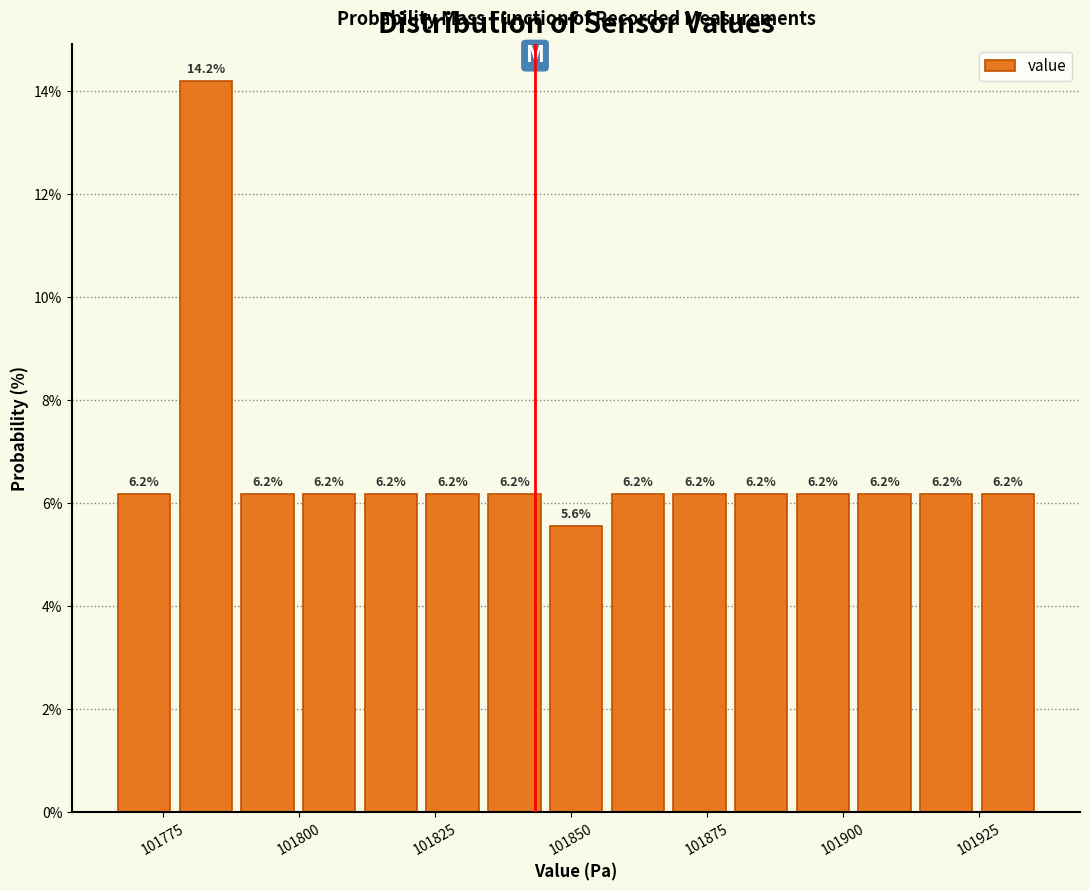

Read against the x-axis, roughly where is the centre of the tallest bar?

101785